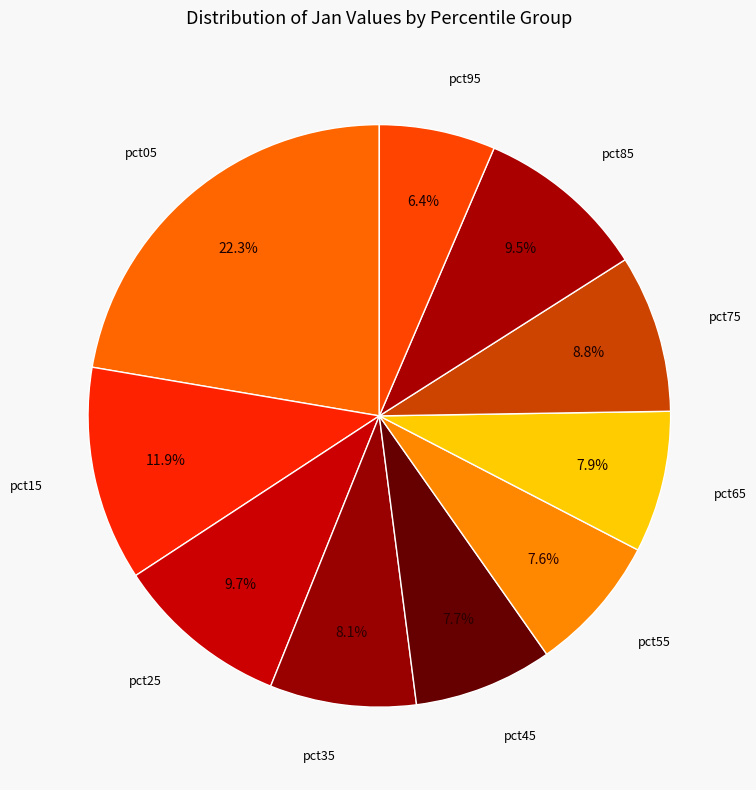

Between pct95 and pct05, which is larger?

pct05